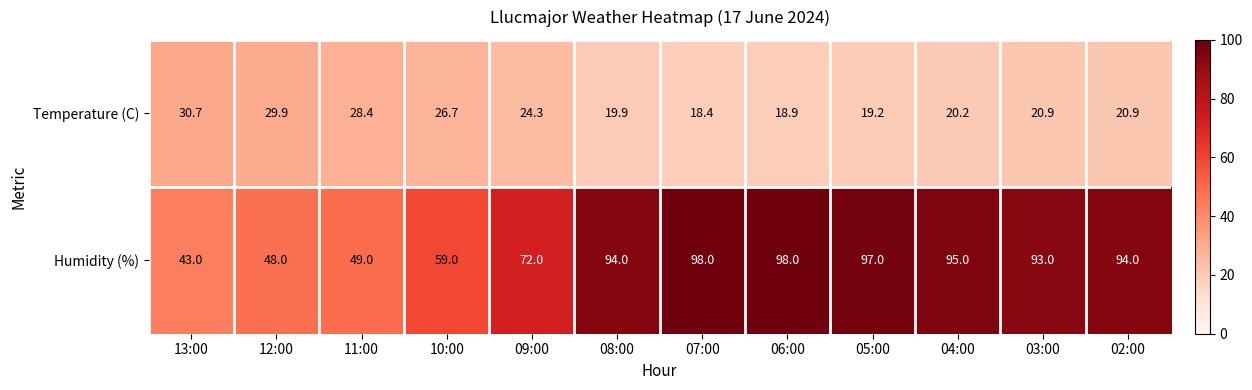

Count the number of data series in this chart.

2